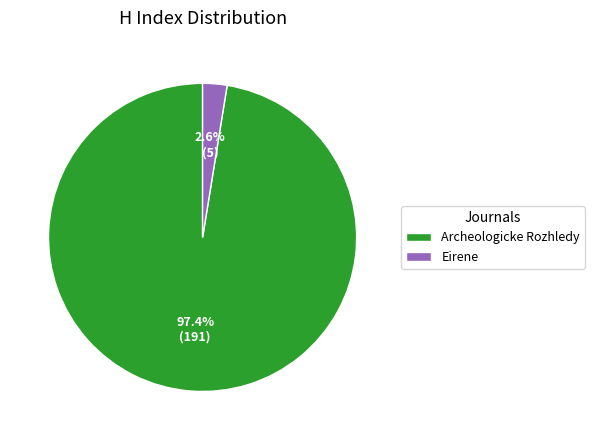

True or false: Archeologicke Rozhledy accounts for 88% of the total.

False